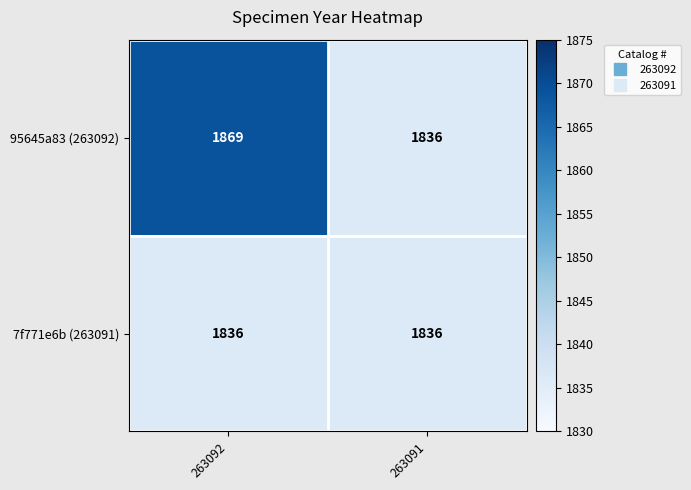

What is the smallest value displayed?

1836